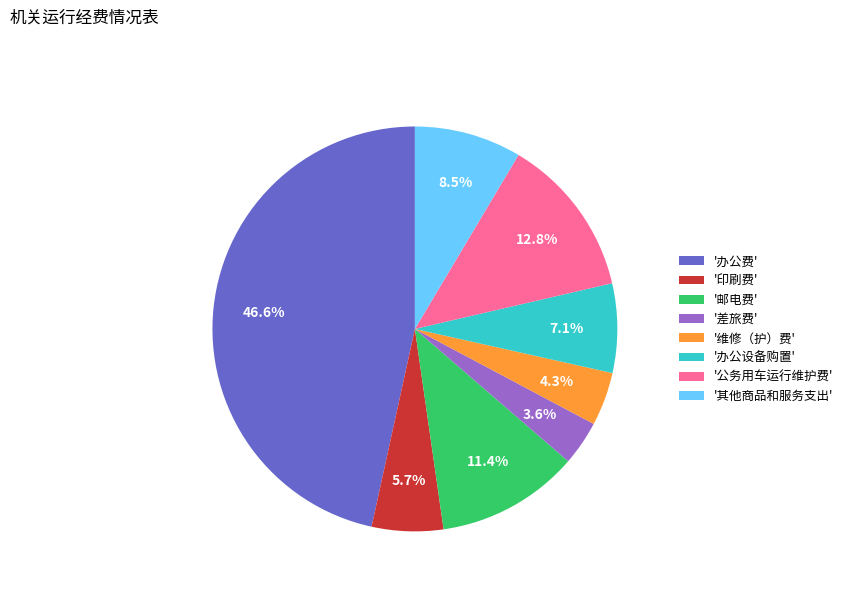

How many slices are in this pie chart?

8